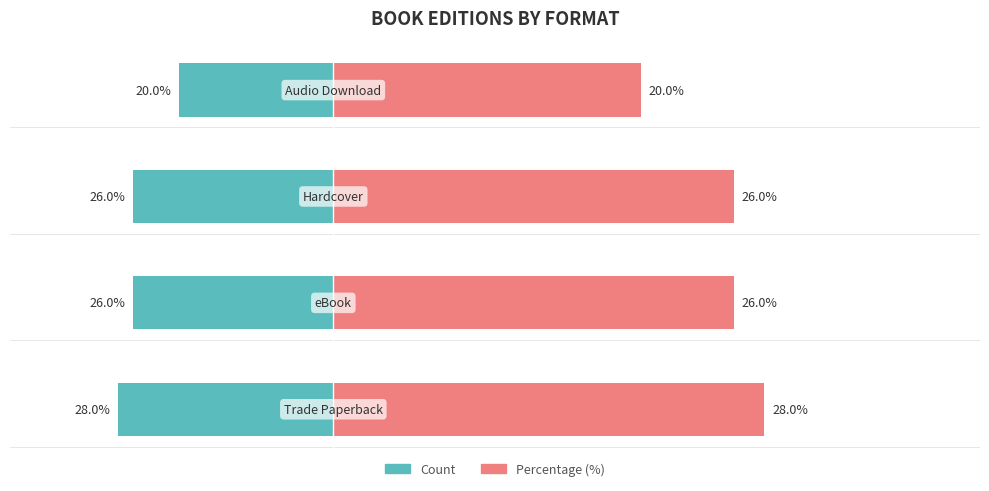

Rank the series by their average value, from highest to lowest.

Percentage, Count